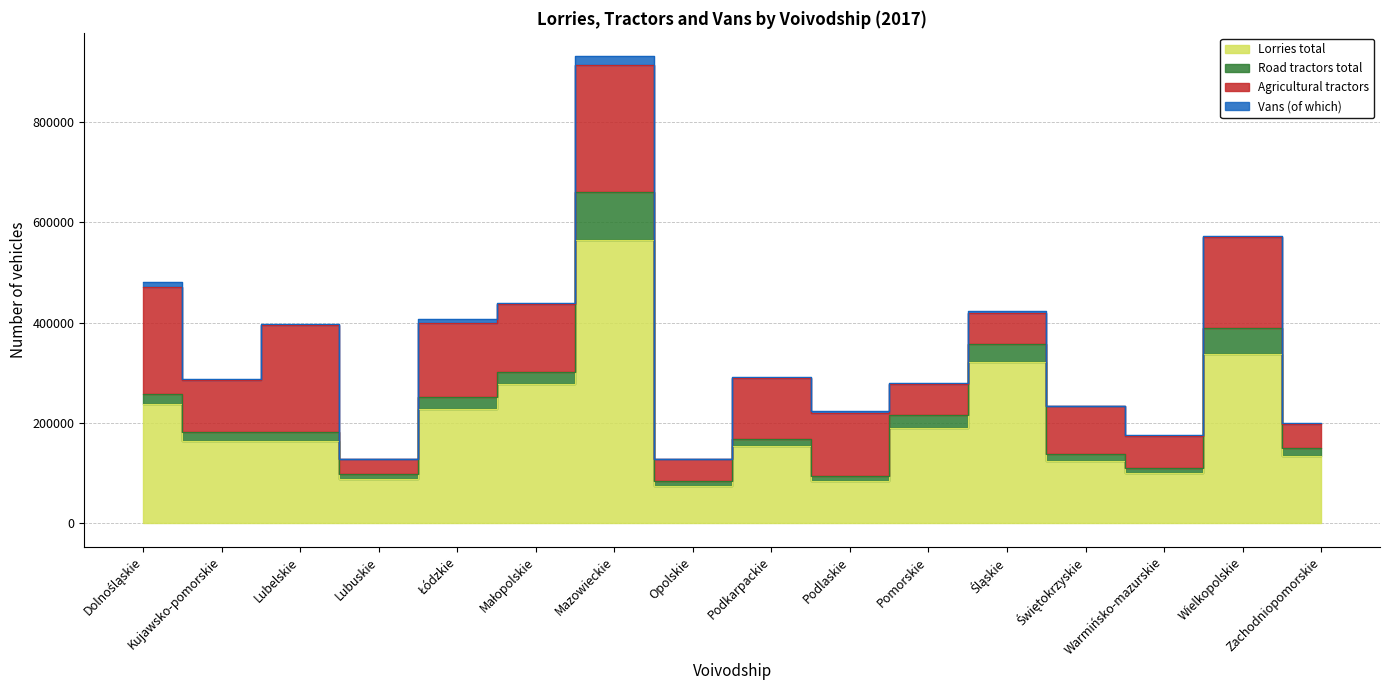

What is the sum of the Lorries total values at Świętokrzyskie and Warmińsko-mazurskie?

225884